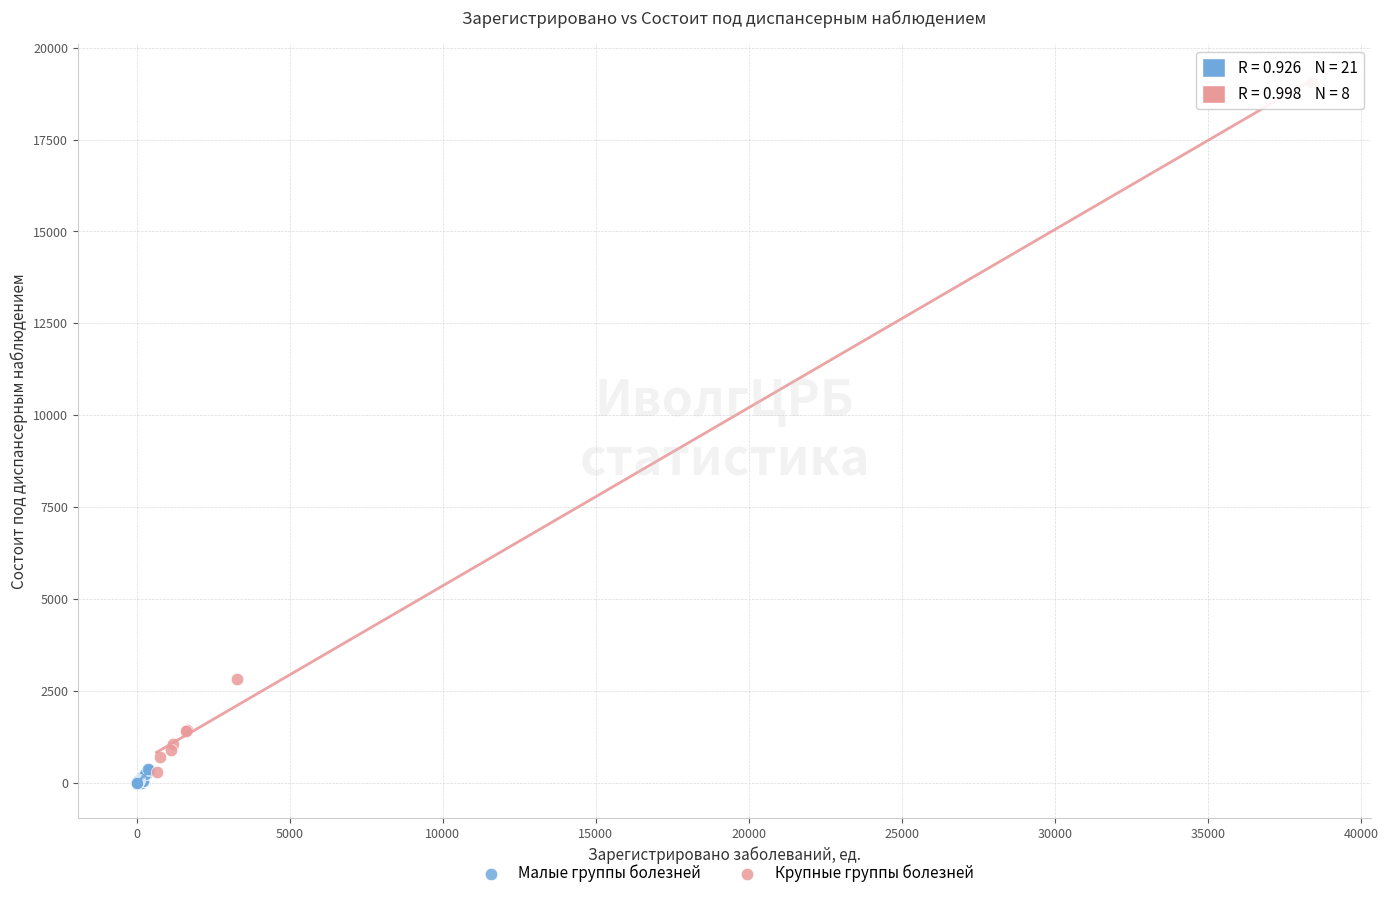

Which series reaches the maximum Y coordinate?

Крупные группы болезней